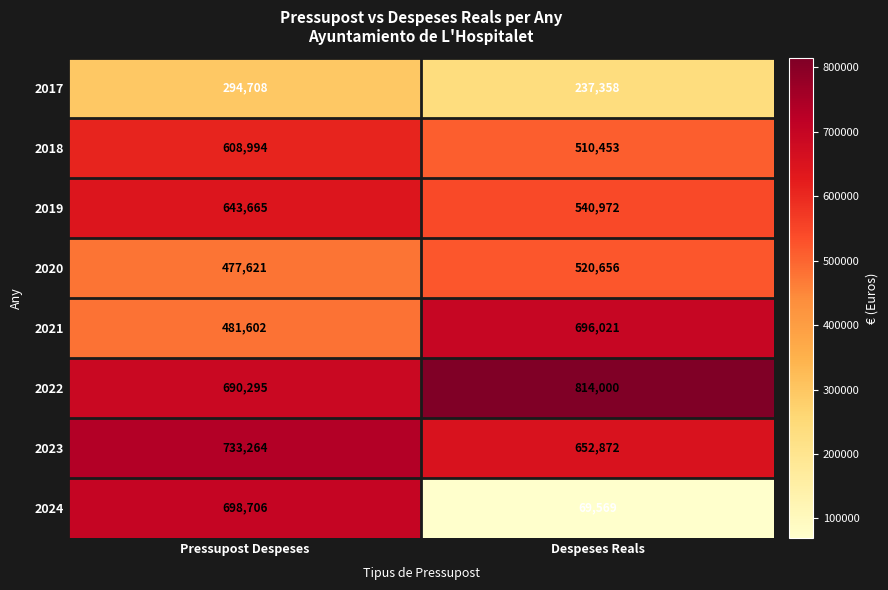

How many series are shown in this chart?

8